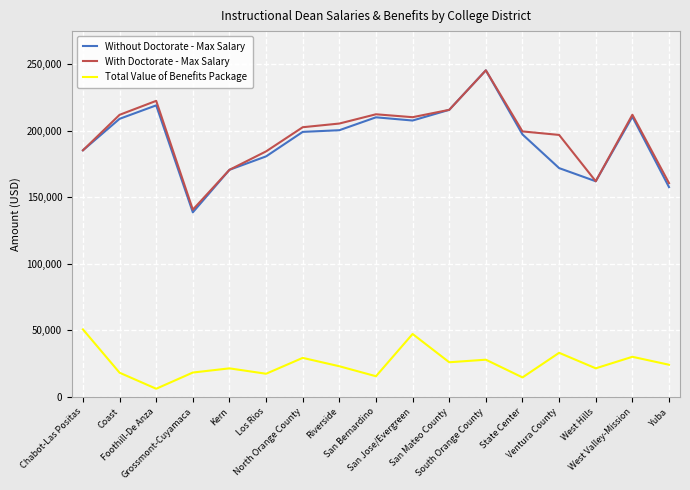

What is the minimum value shown in the chart?

6266.4